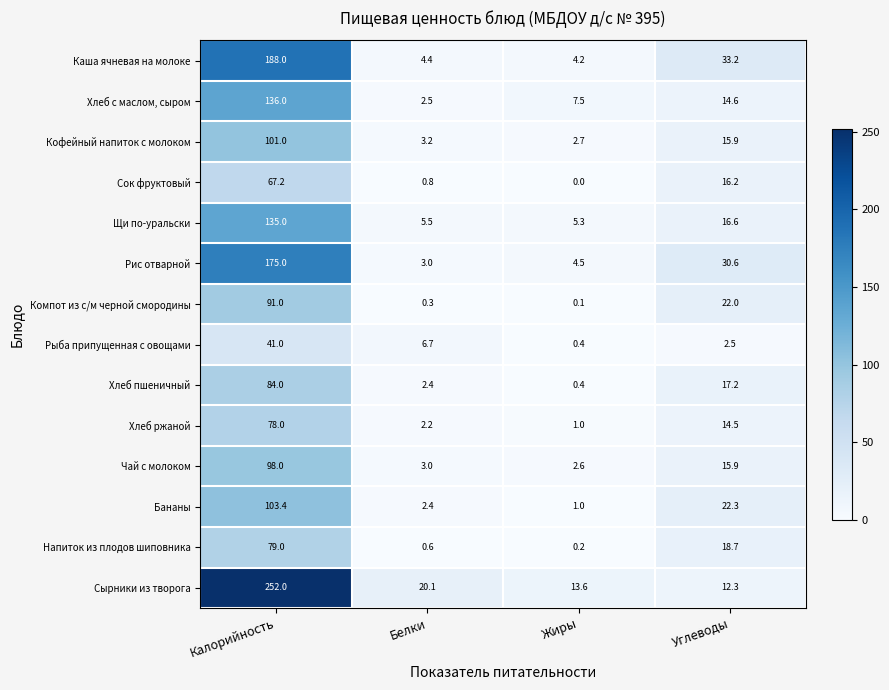

Which series changed the most between Калорийность and Углеводы?

Сырники из творога